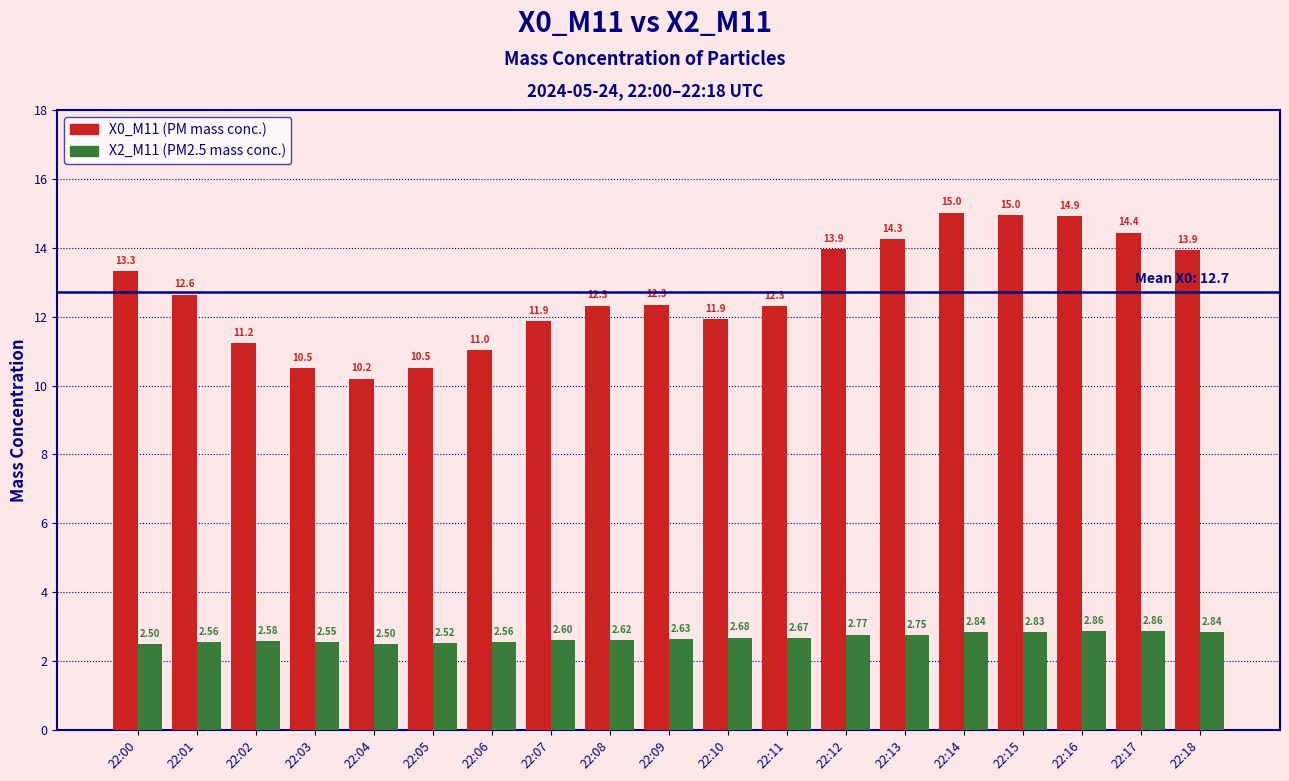

How many bars are there in each group?

2